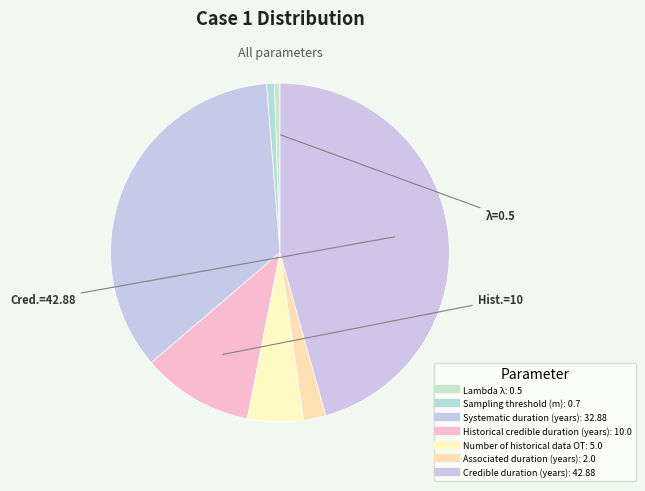

Is it true that Historical credible duration (years) is 1% of the pie?

False